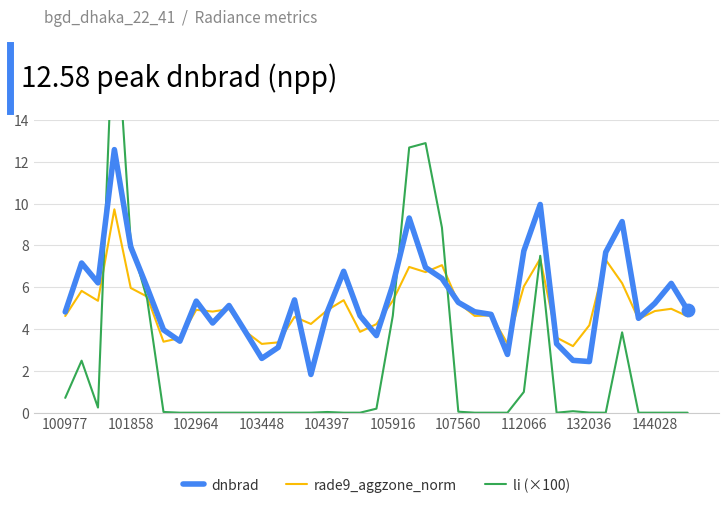

Which series contains the highest Y value?

li (×100)